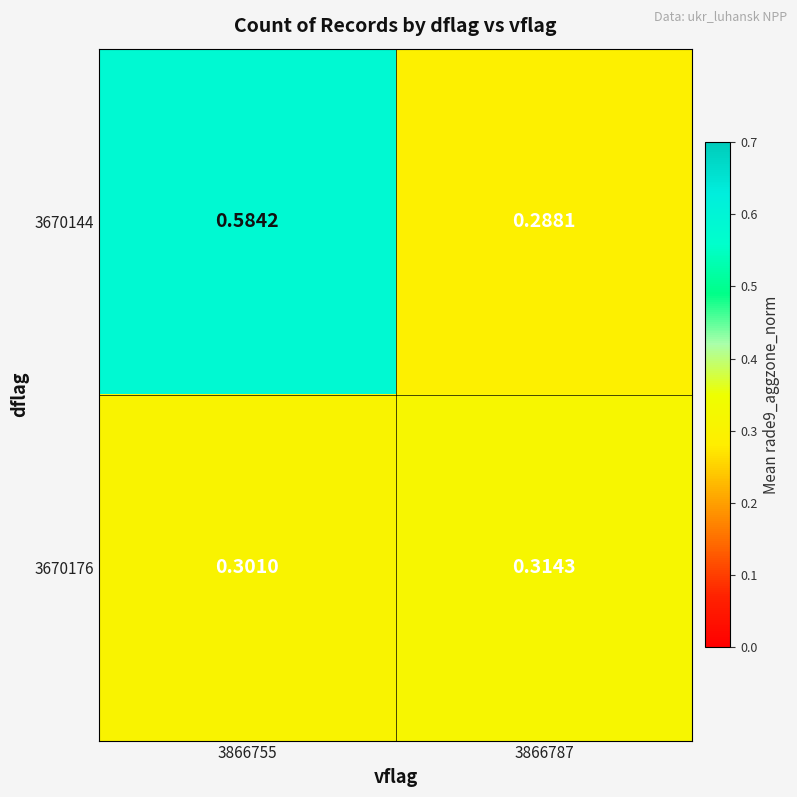

How many data points does each series have?

2